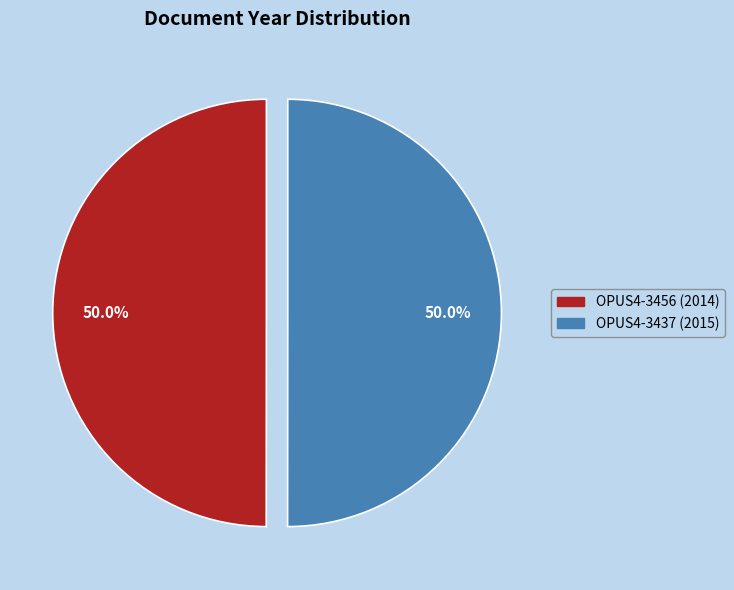

What is the ratio of the value at OPUS4-3456 (2014) to the value at OPUS4-3437 (2015)?

1.0